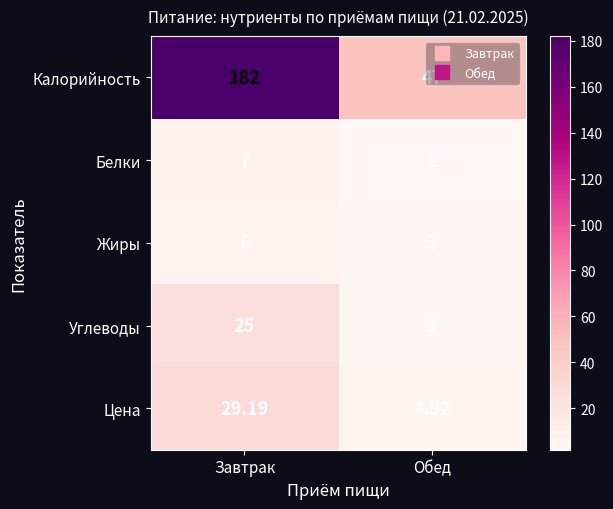

Which category has the lowest value across all series?

Обед